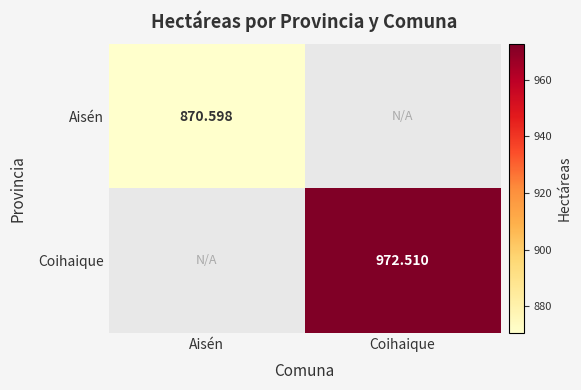

Is the value of Aisén at Aisén greater than the value of Coihaique at Coihaique?

No